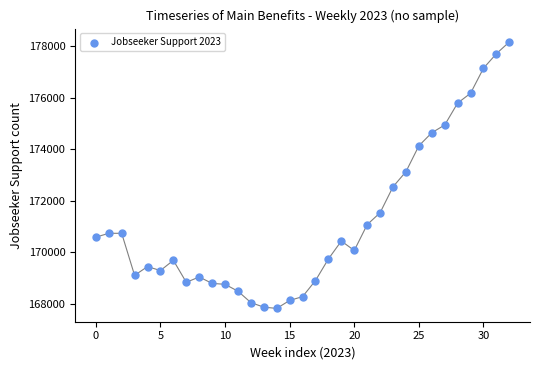

What is the range of Y values (max minus min)?

10326